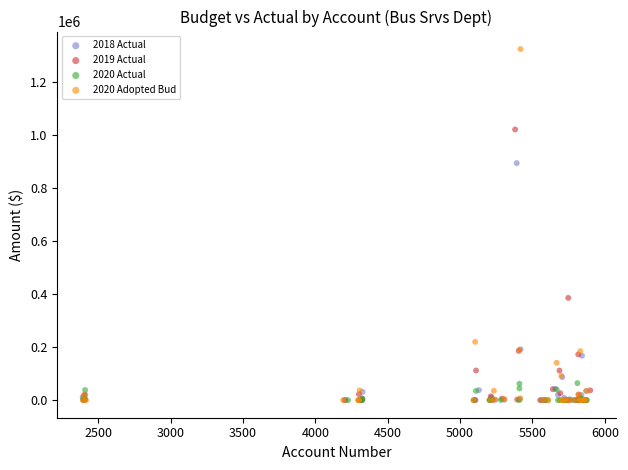

What are all the series names shown in the legend?

2018 Actual, 2019 Actual, 2020 Actual, 2020 Adopted Bud